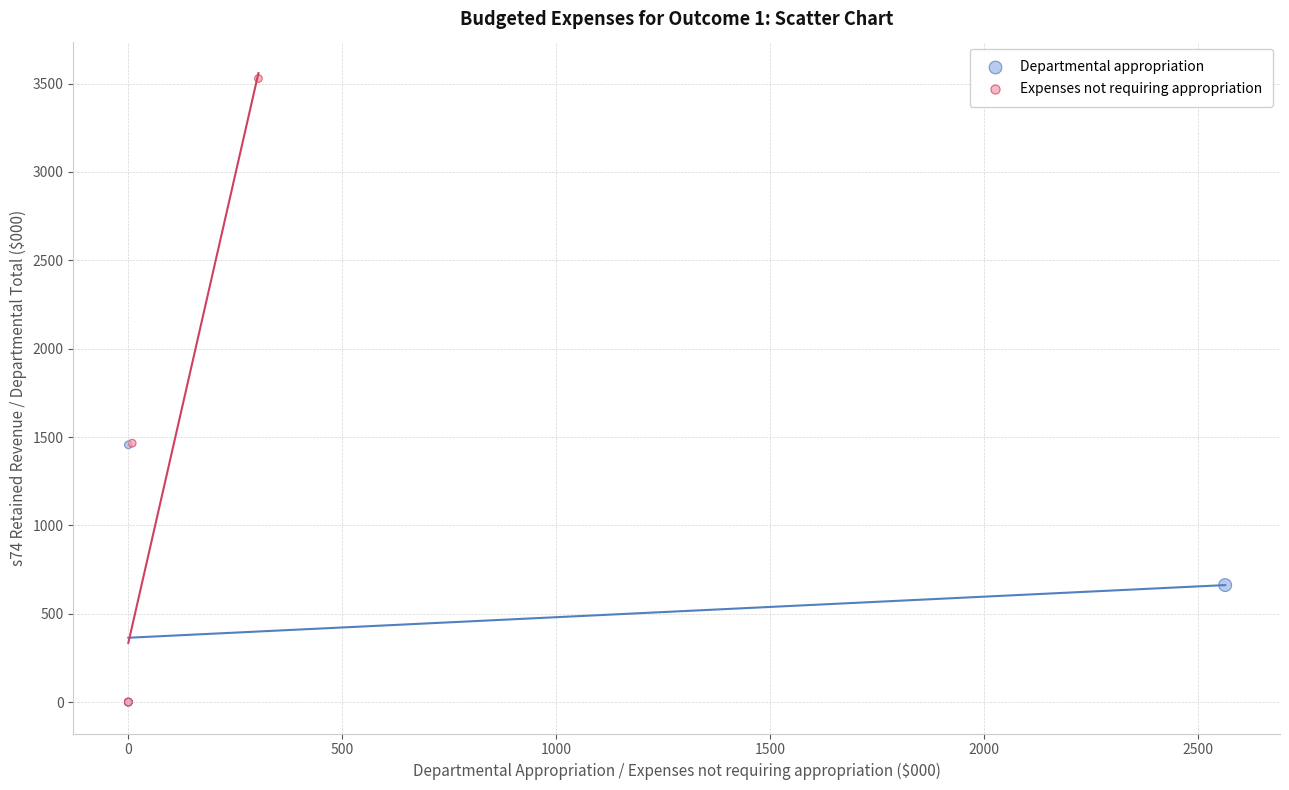

Which series has the widest spread of Y values?

Expenses not requiring appropriation